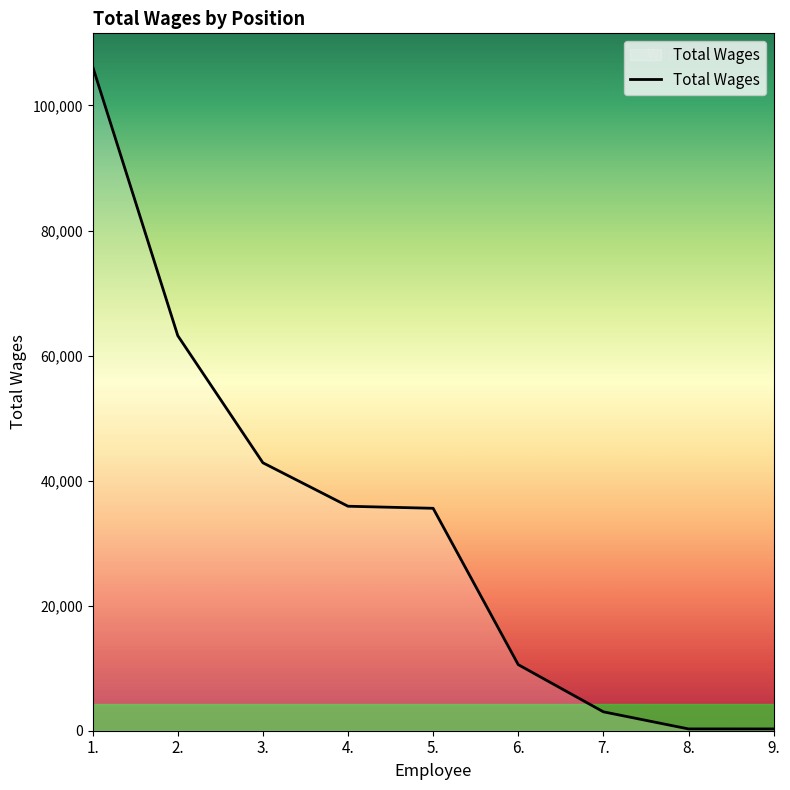

What is the difference between the maximum and second lowest values?

105941